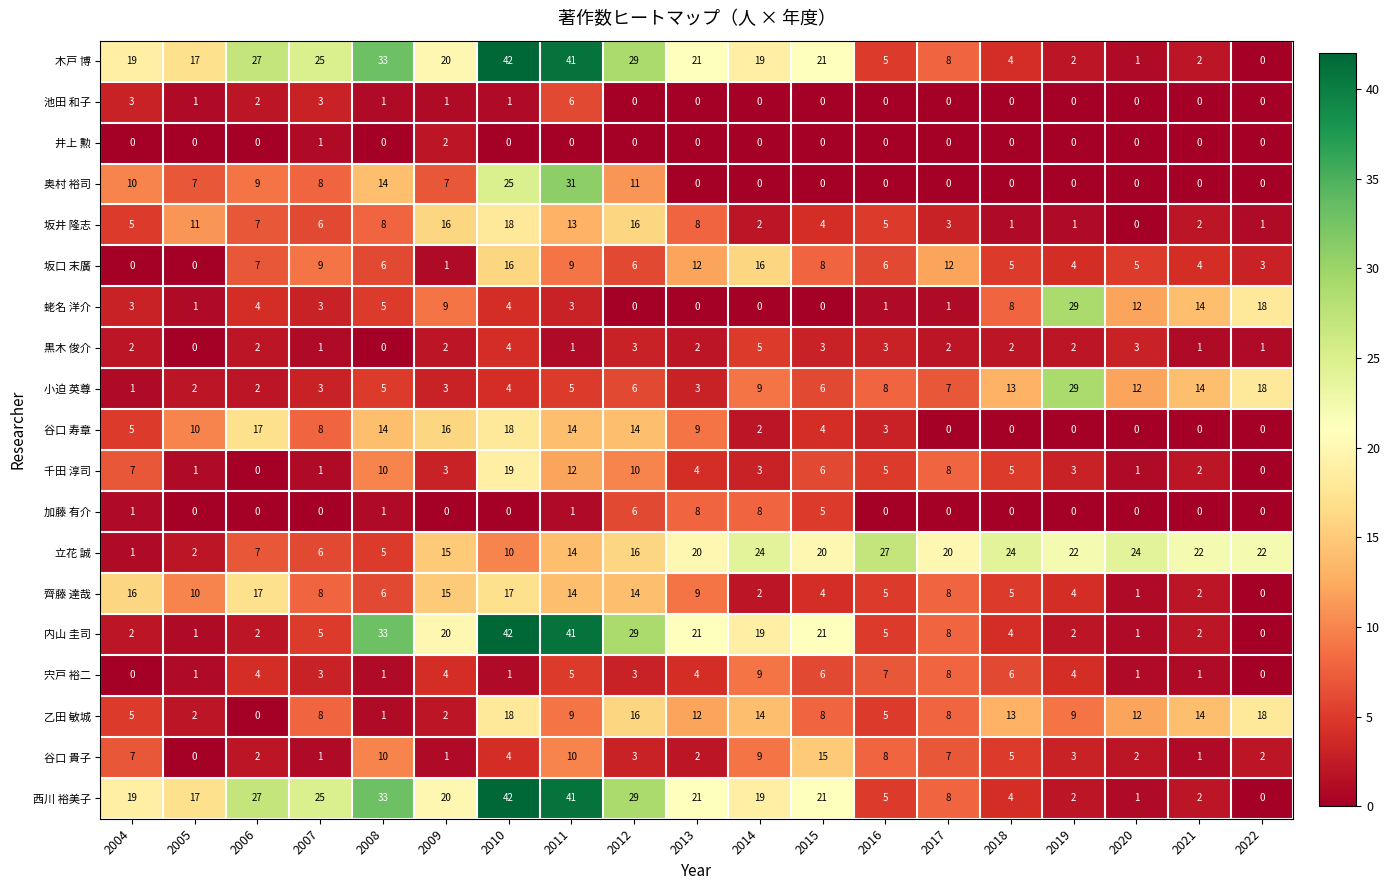

Where is 蛯名 洋介 nearest to the value 14?

2021